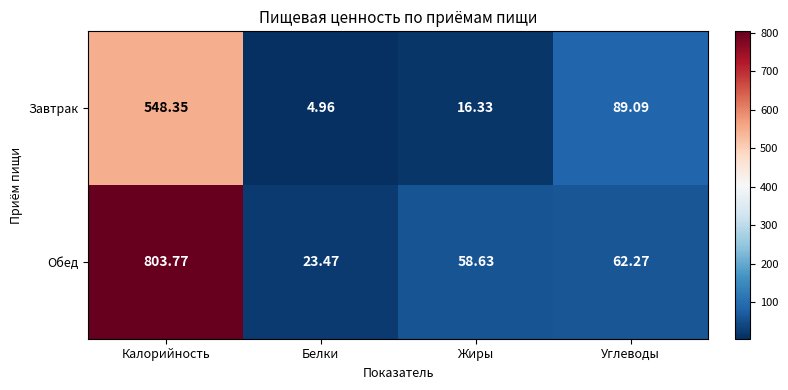

Which series has the largest total across all categories?

Обед